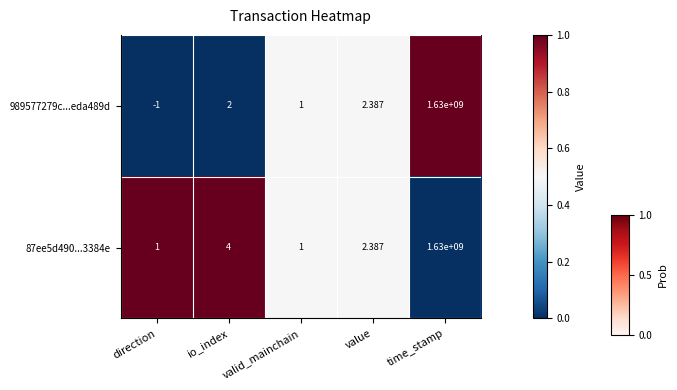

At which category does the chart reach its minimum across all series?

direction